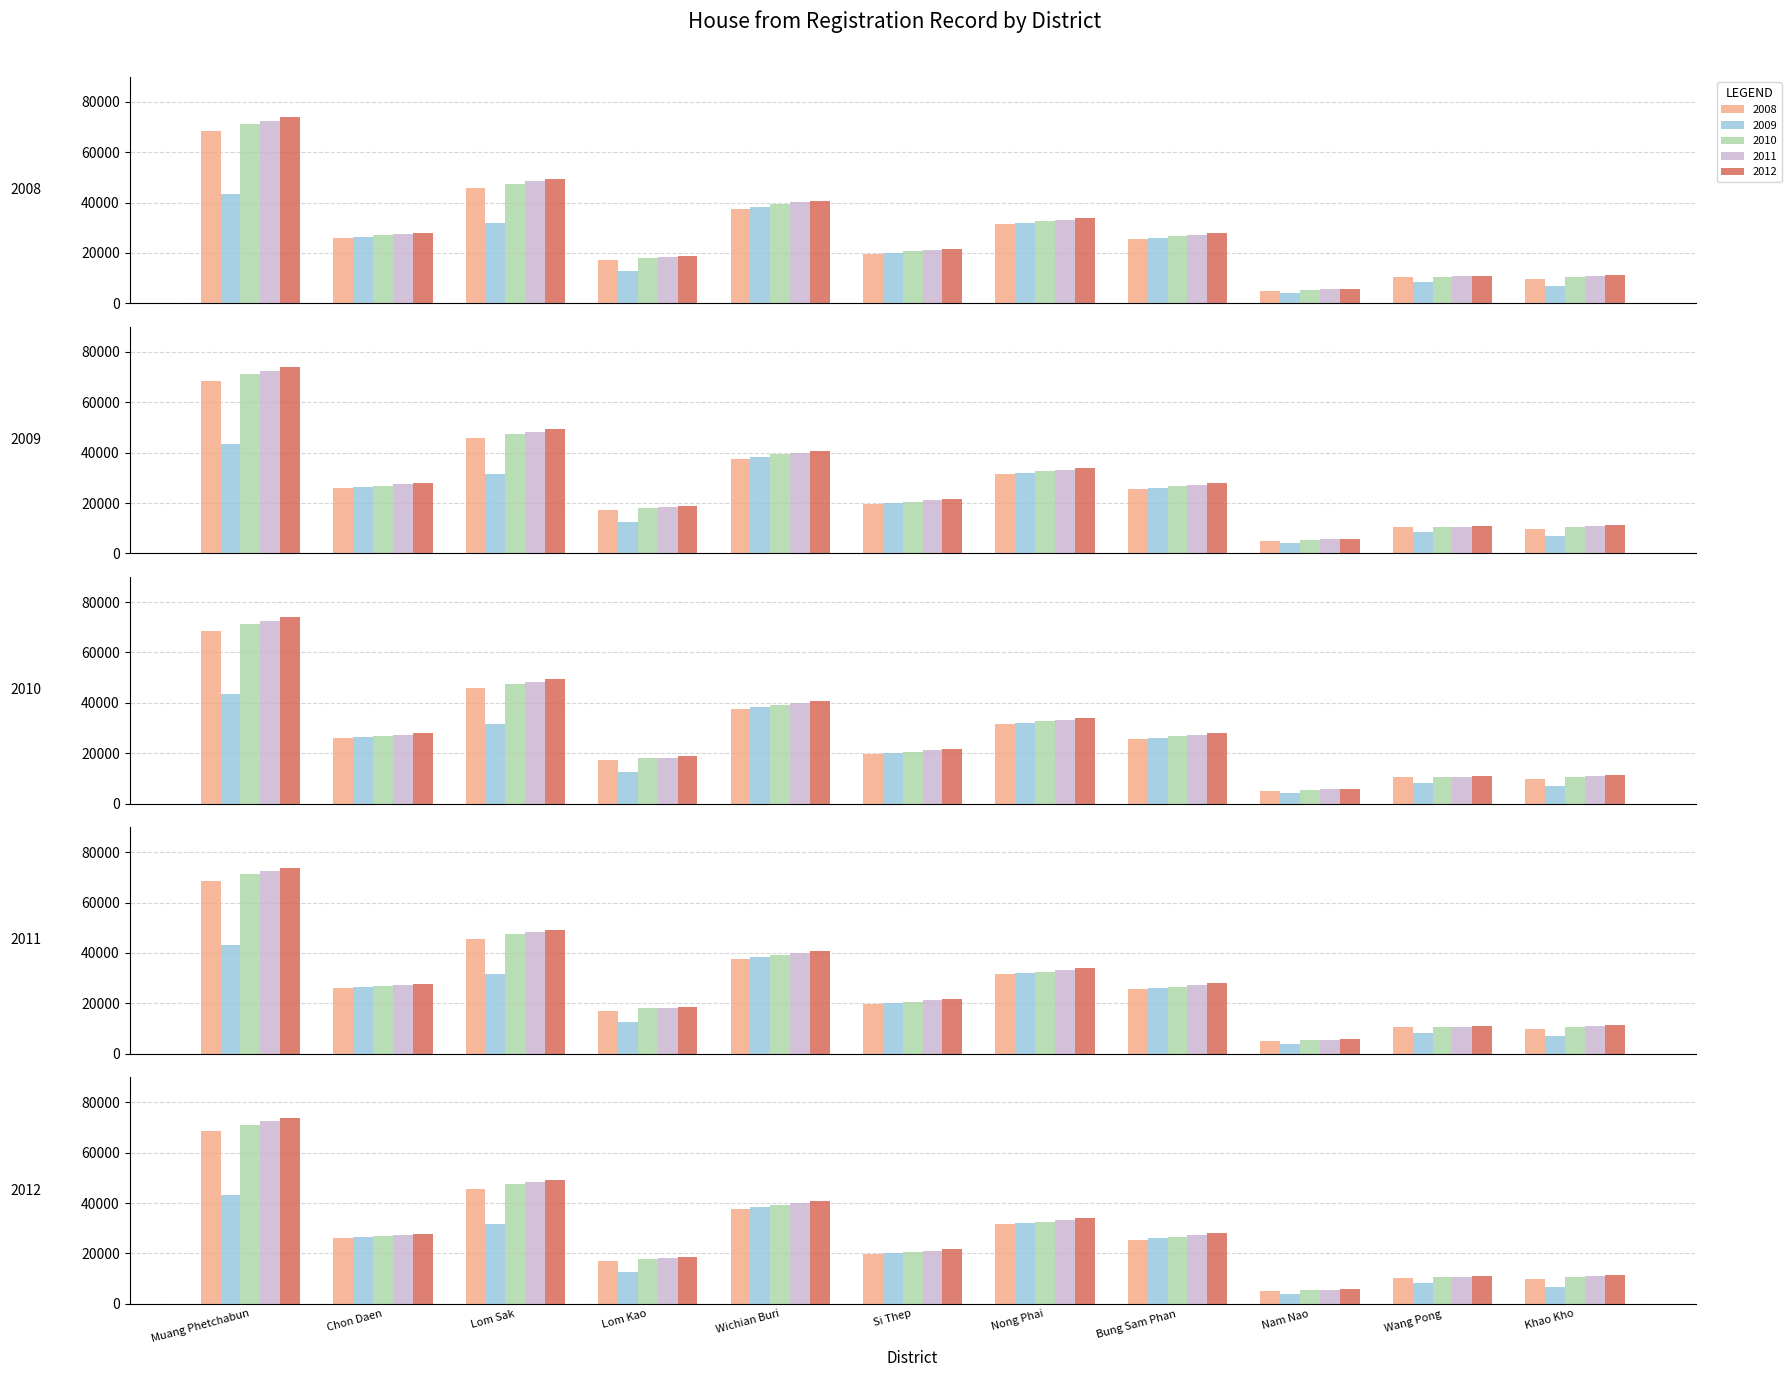

What position from the left is Khao Kho?

11